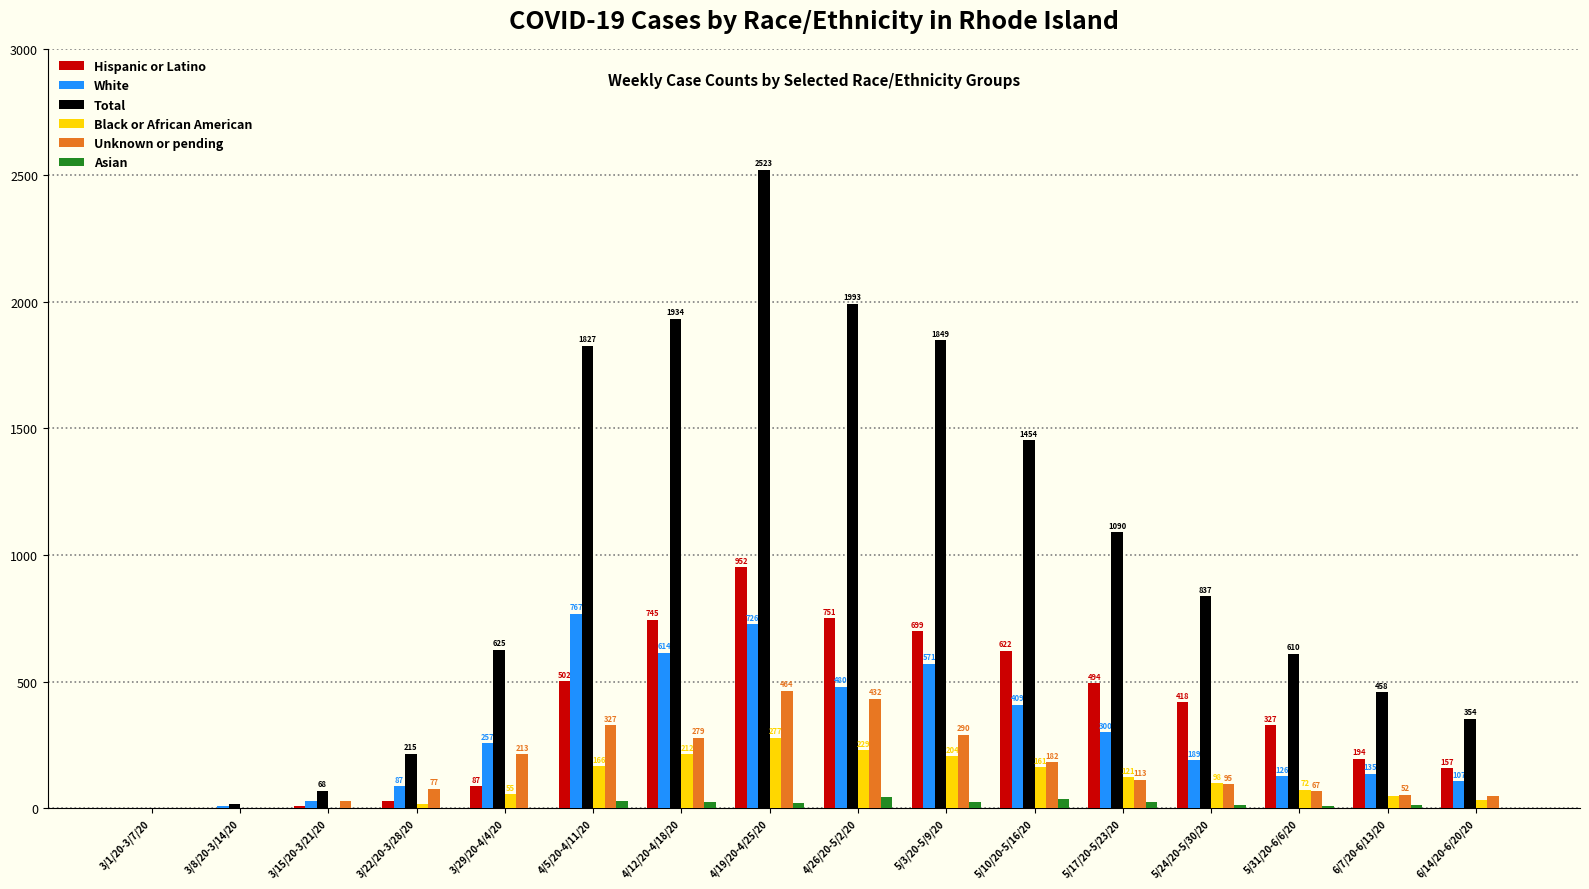

Is it true that Hispanic or Latino equals 418 at 5/24/20-5/30/20?

True